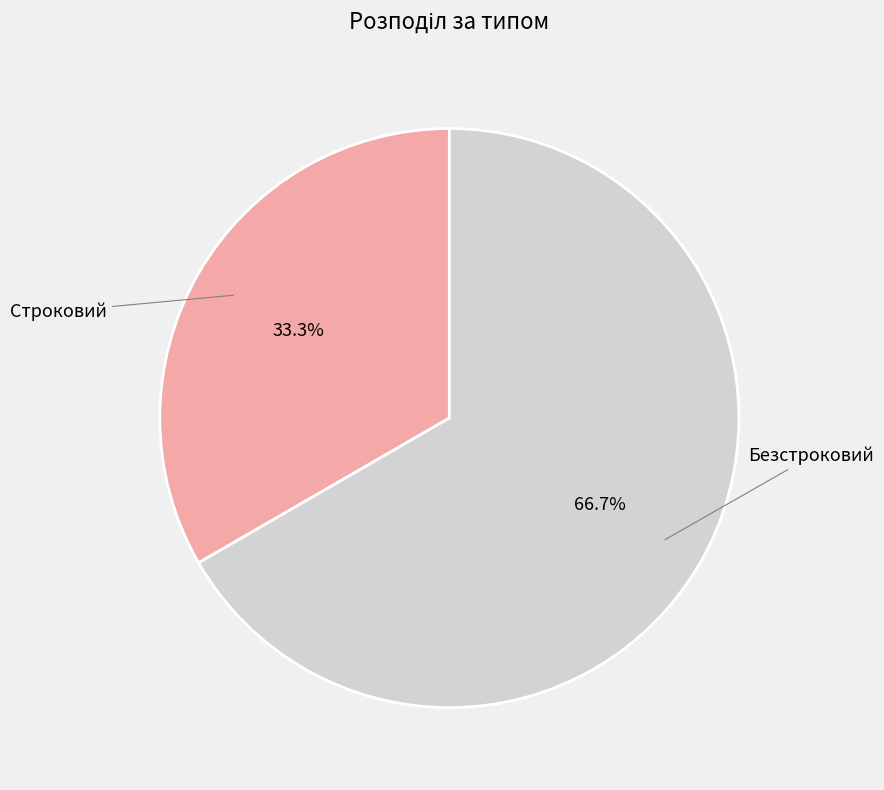

Is there a majority slice in this chart?

Yes